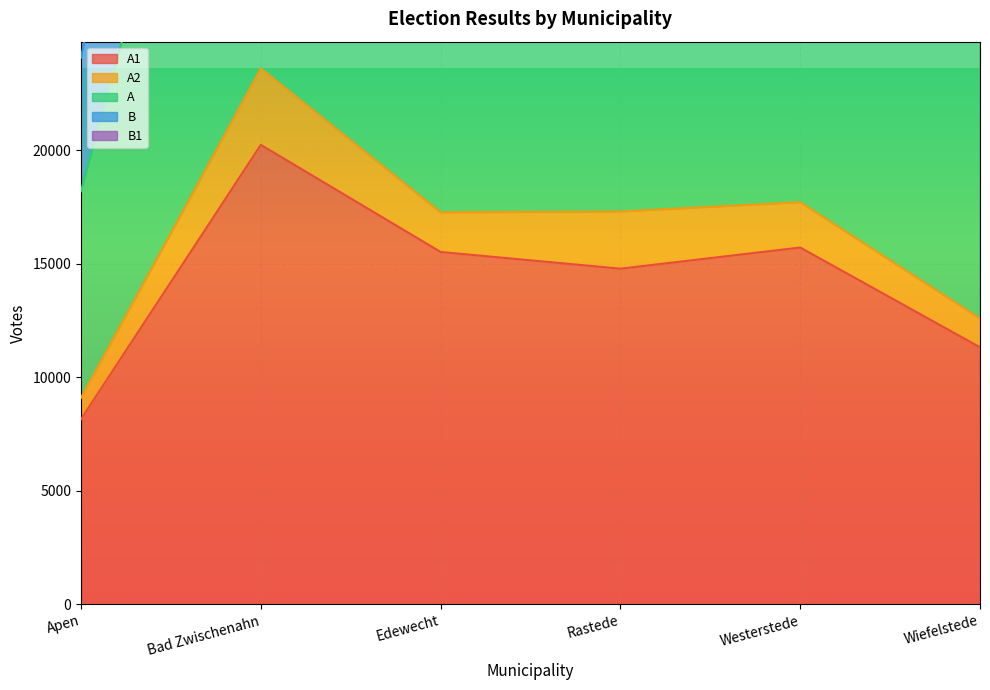

What is the difference between the second highest and minimum values in the A1 series?

7556